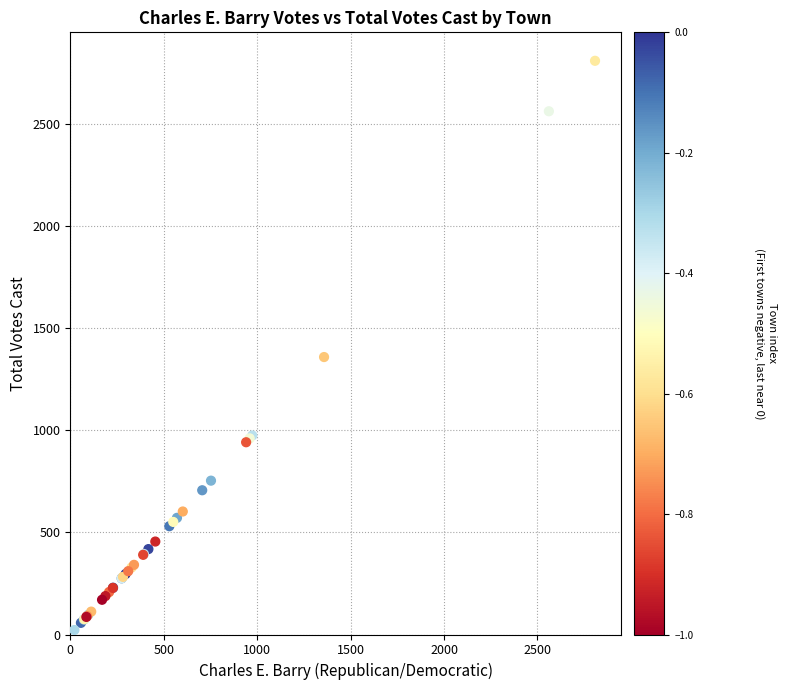

What Y value in the scatter plot is closest to 1415?

1358